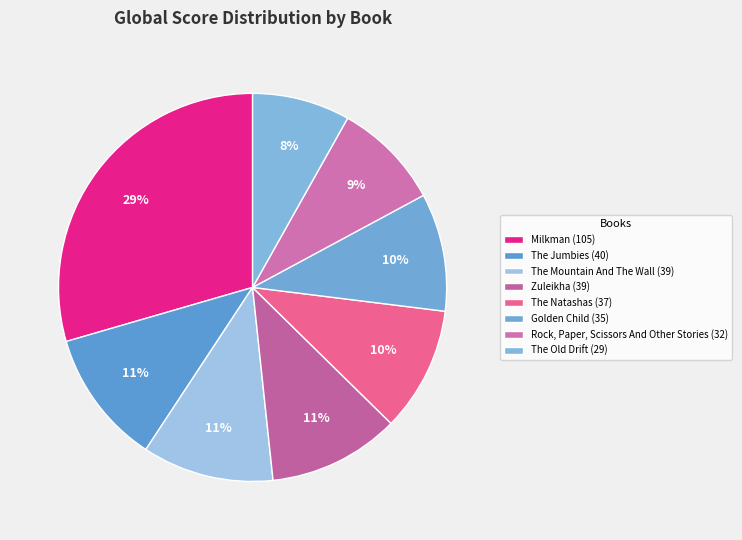

Which category has the smallest portion of the pie?

The Old Drift